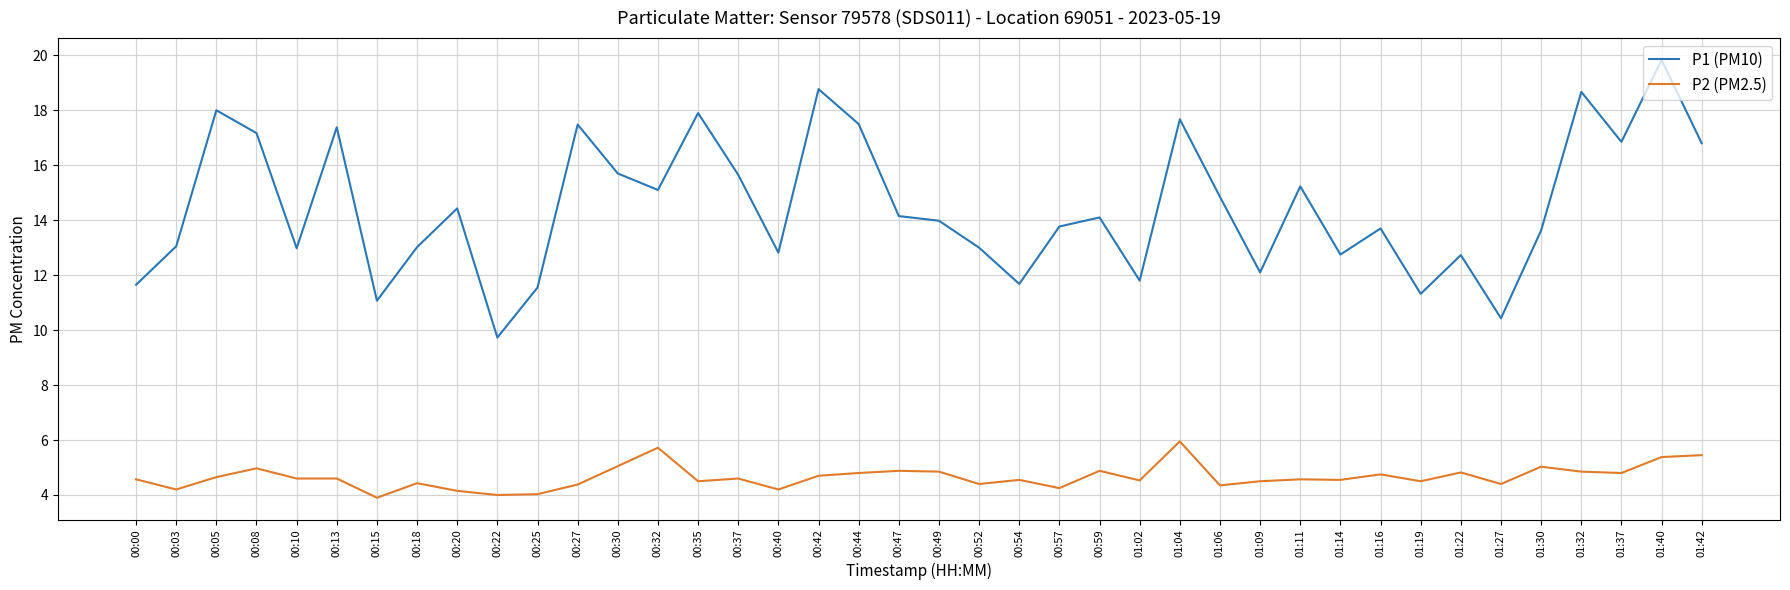

Which category has the highest value across all series?

01:40